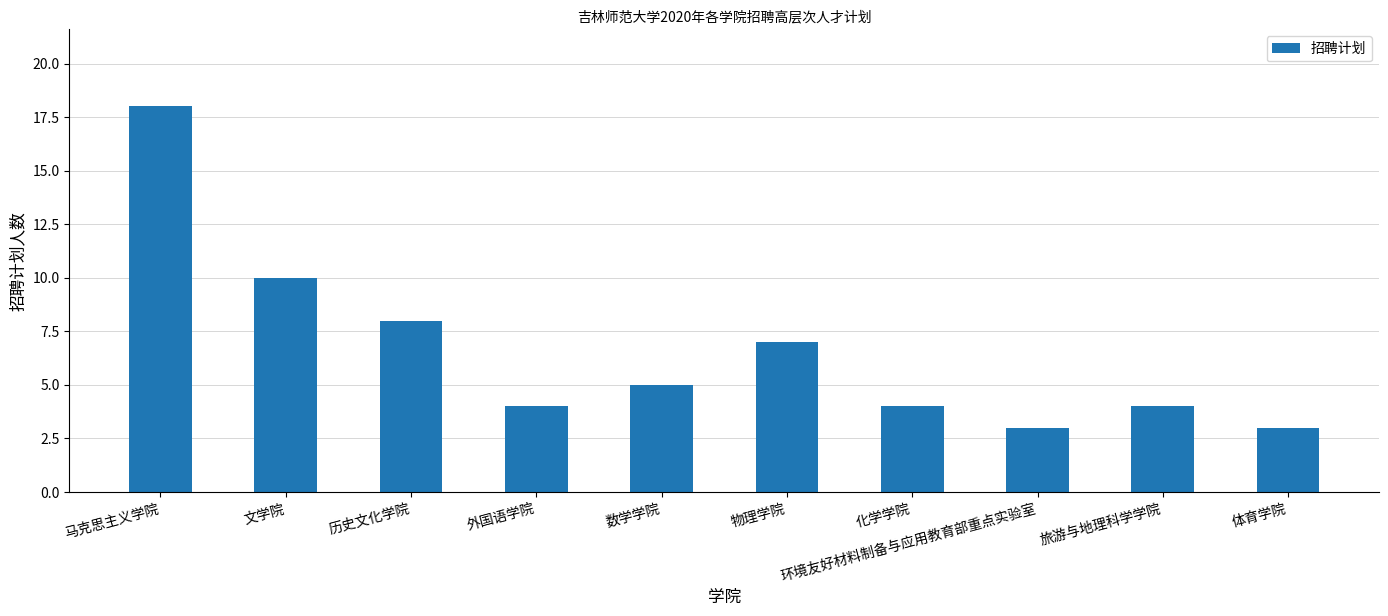

Reading right to left, what are all the values shown in this chart?

3	4	3	4	7	5	4	8	10	18